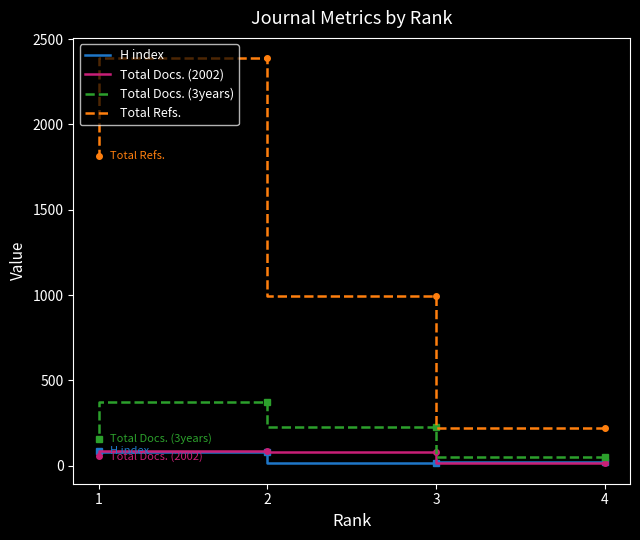

True or false: H index and Total Docs. (3years) cross at least once.

False